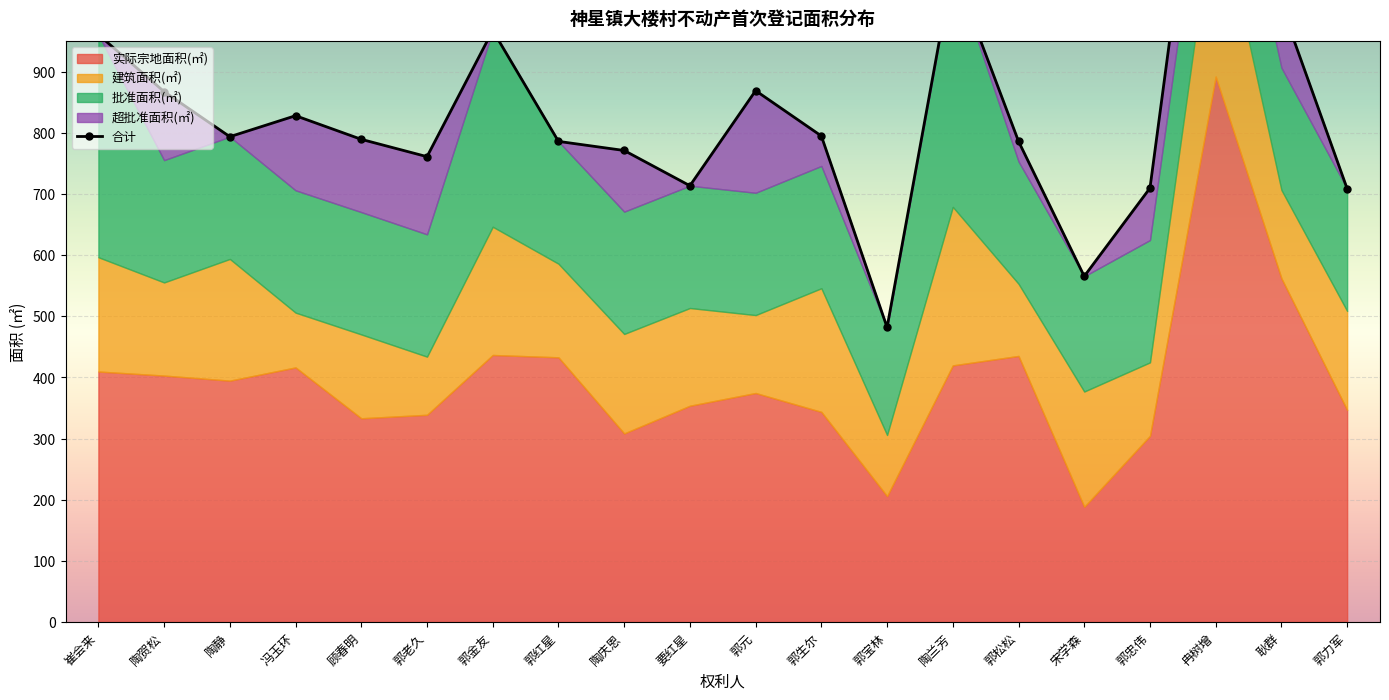

True or false: 实际宗地面积(㎡) and 超批准面积(㎡) cross at least once.

False